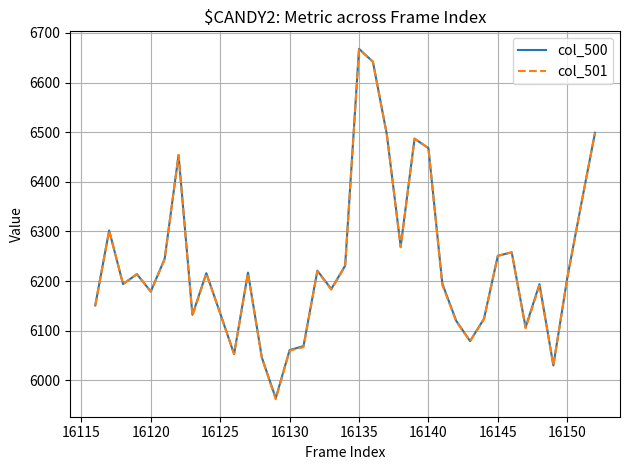

Which series has the widest spread of values?

col_501